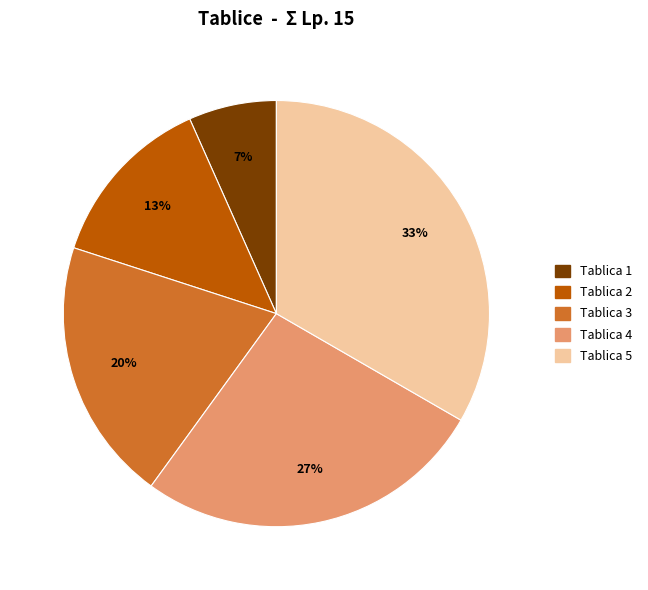

Is it true that Tablica 3 is 20% of the pie?

True